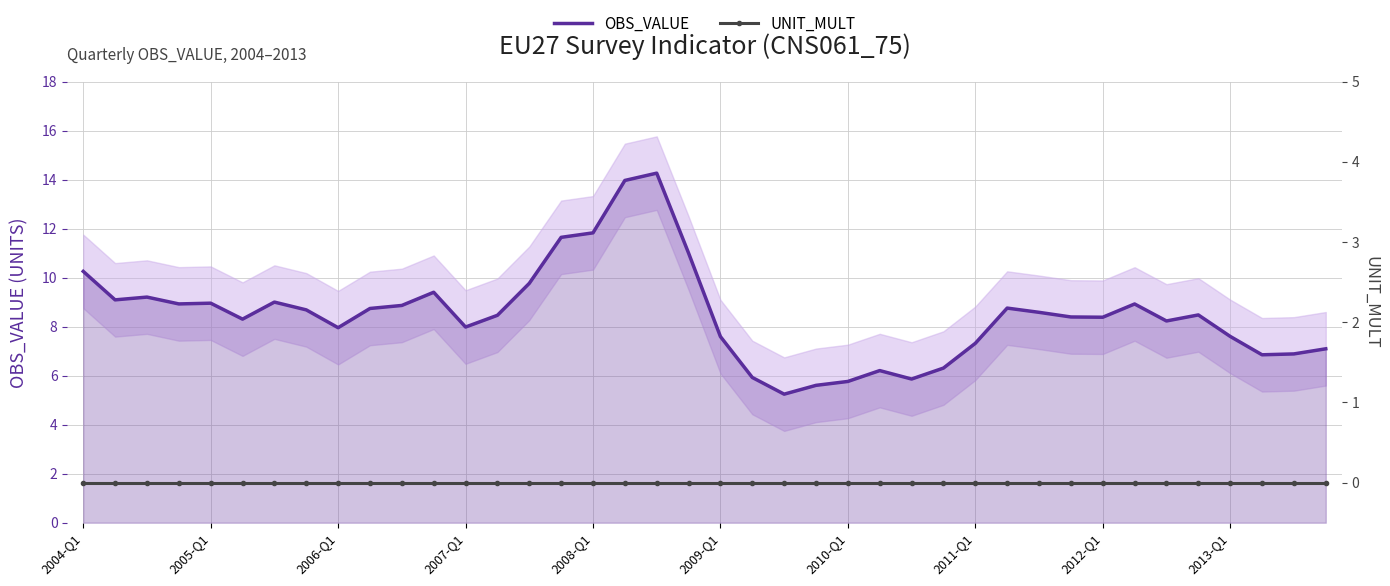

True or false: UNIT_MULT has more than 0 interior local peaks.

False